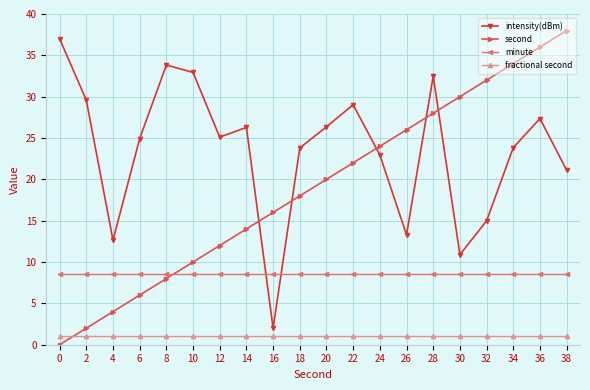

What is the difference between the second values at 20 and 6?

14.0